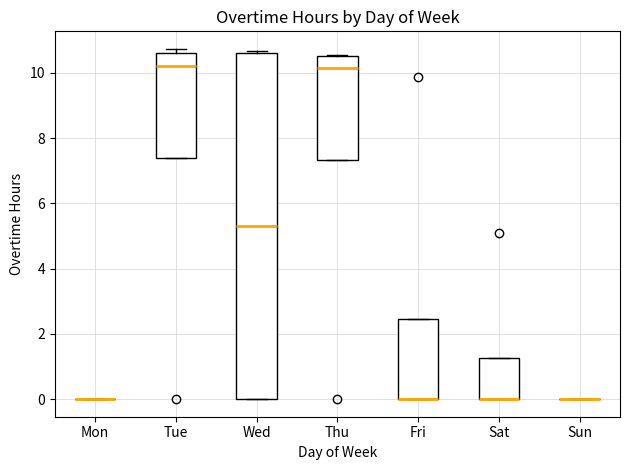

Comparing the boxes themselves (not the whiskers), which one is the tallest?

Wed